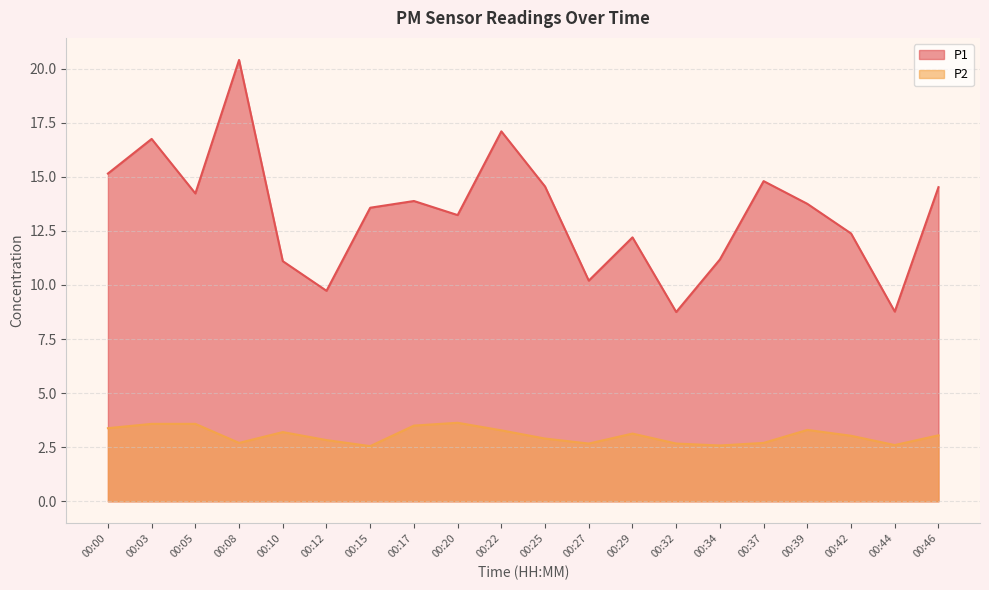

At which category is the sum across all series the highest?

00:08